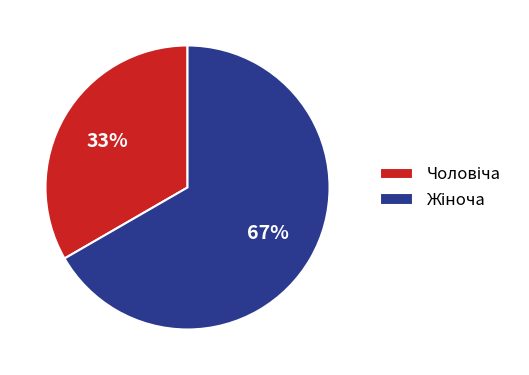

Does any single category account for the majority?

Yes